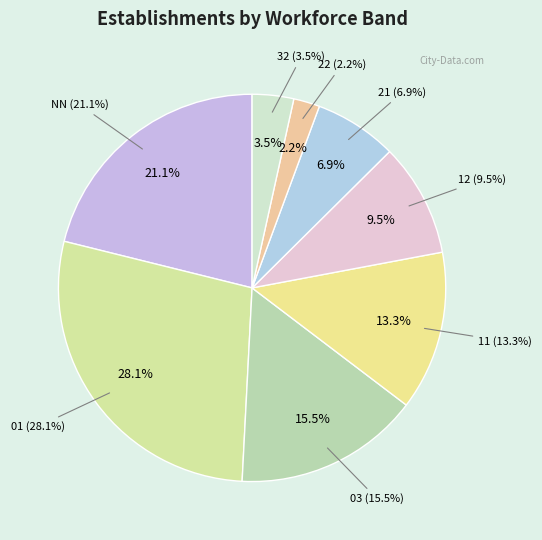

What is the largest slice in the pie chart?

01